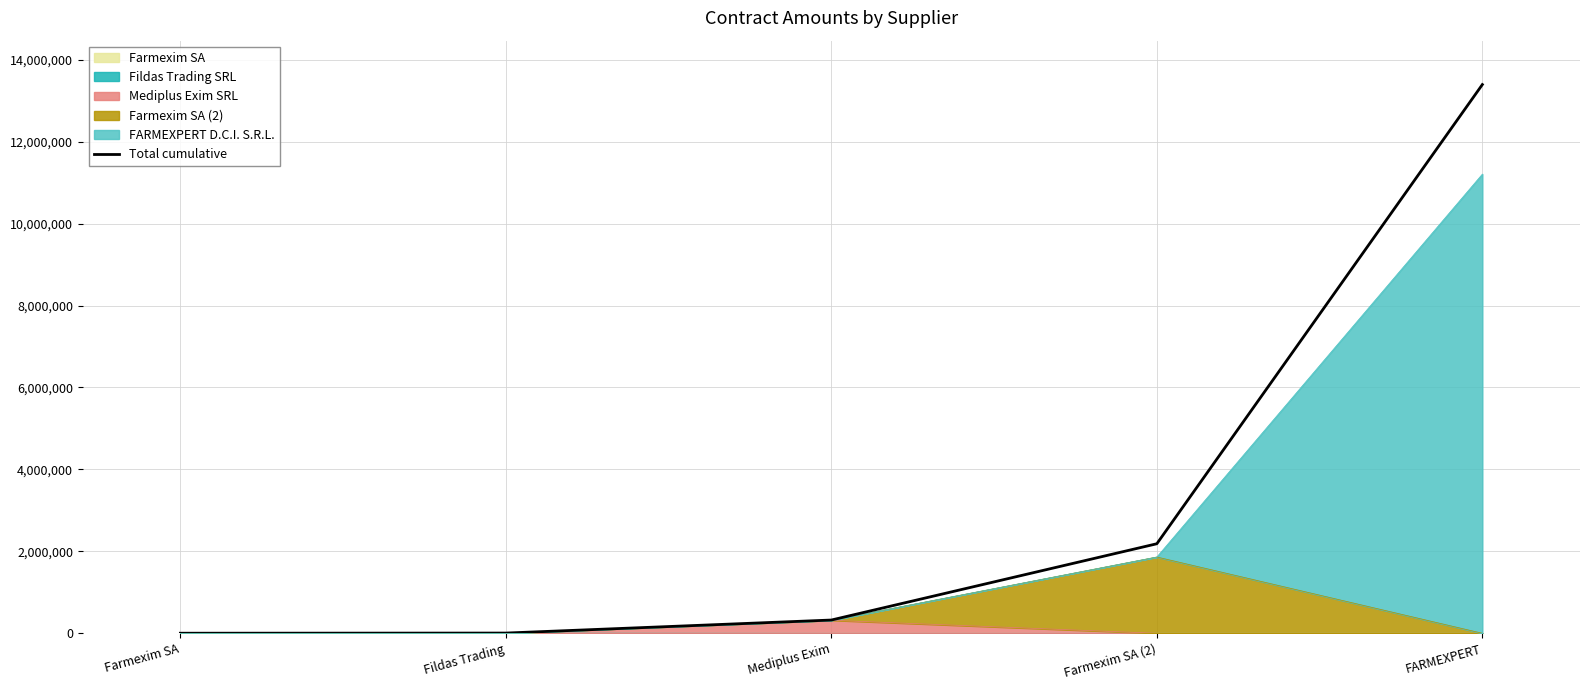

What is the average value?

3182377